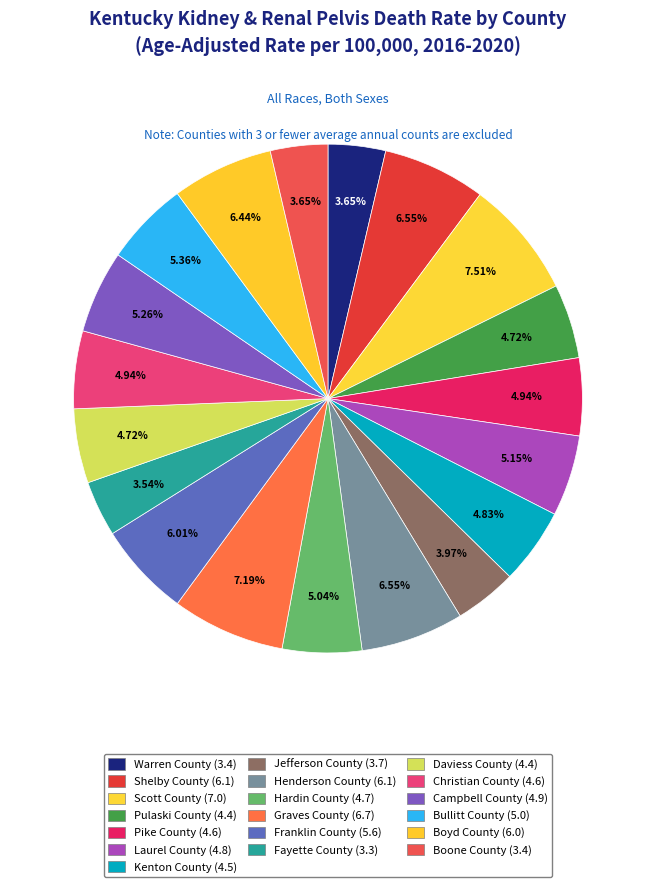

What is the ratio of the value at Shelby County to the value at Boyd County?

1.0